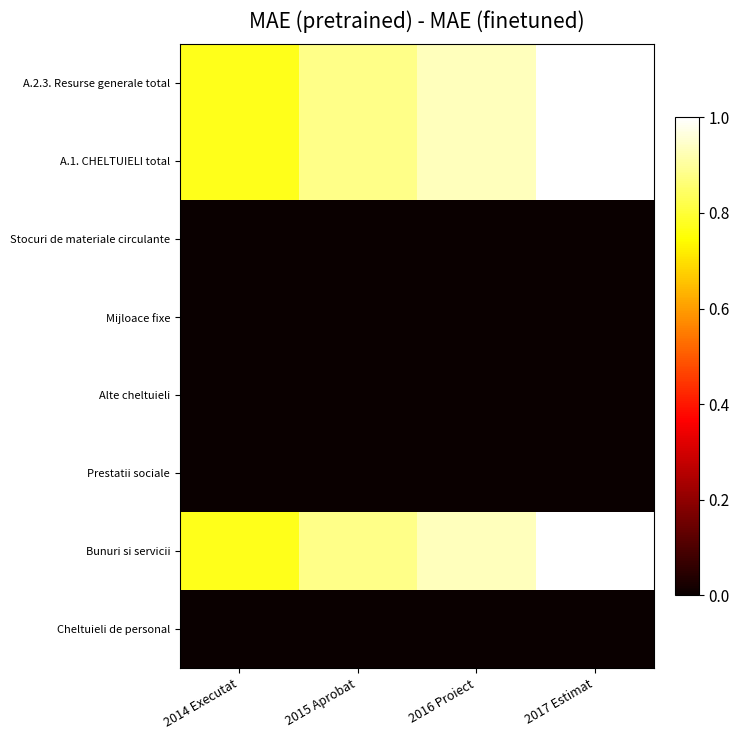

Which label corresponds to the largest value in the chart?

2017 Estimat